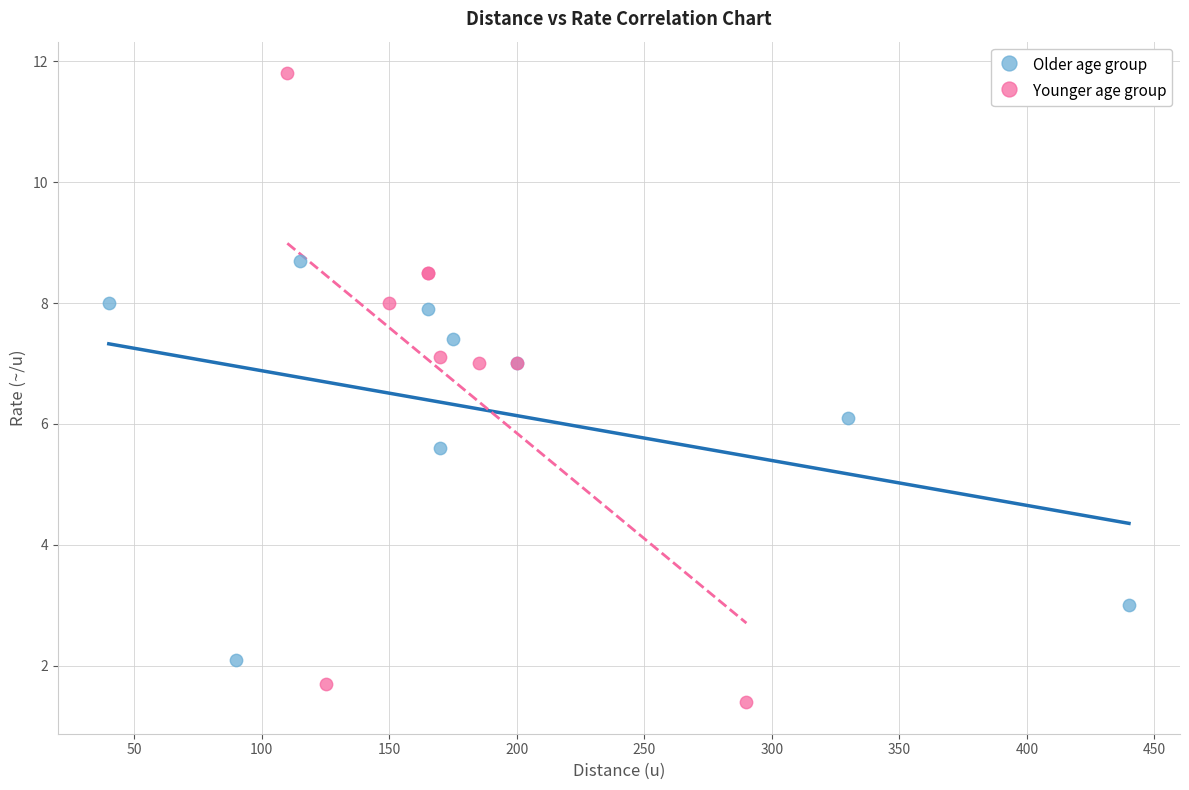

Which series has the largest Y range (max minus min)?

Younger age group